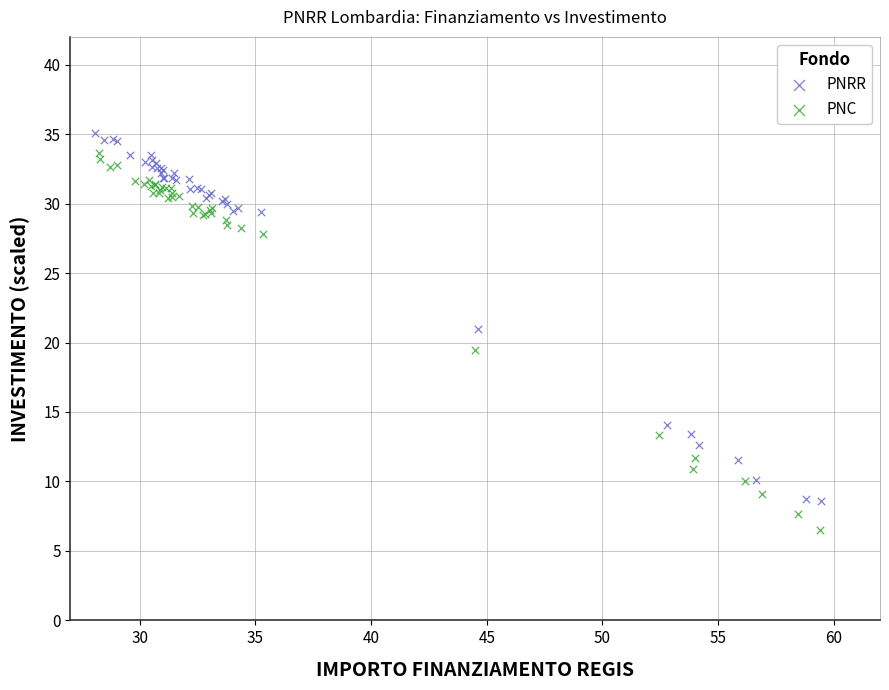

Which series contains the lowest Y value?

PNC